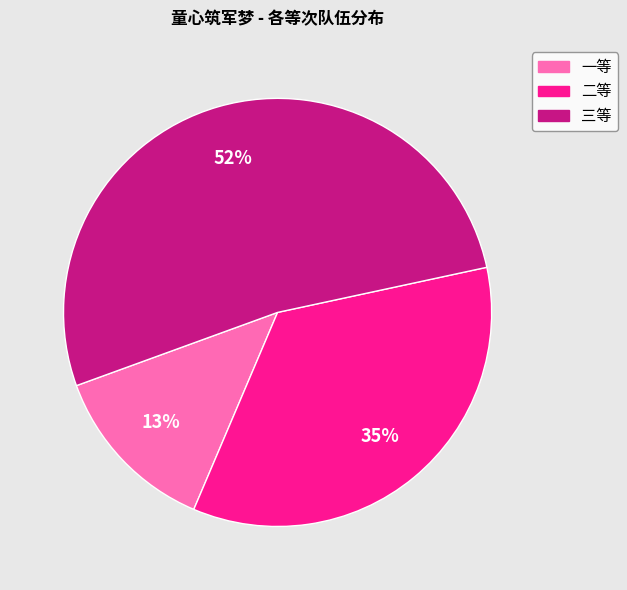

To the nearest percent, what is the difference between the largest and smallest slice percentages?

39%